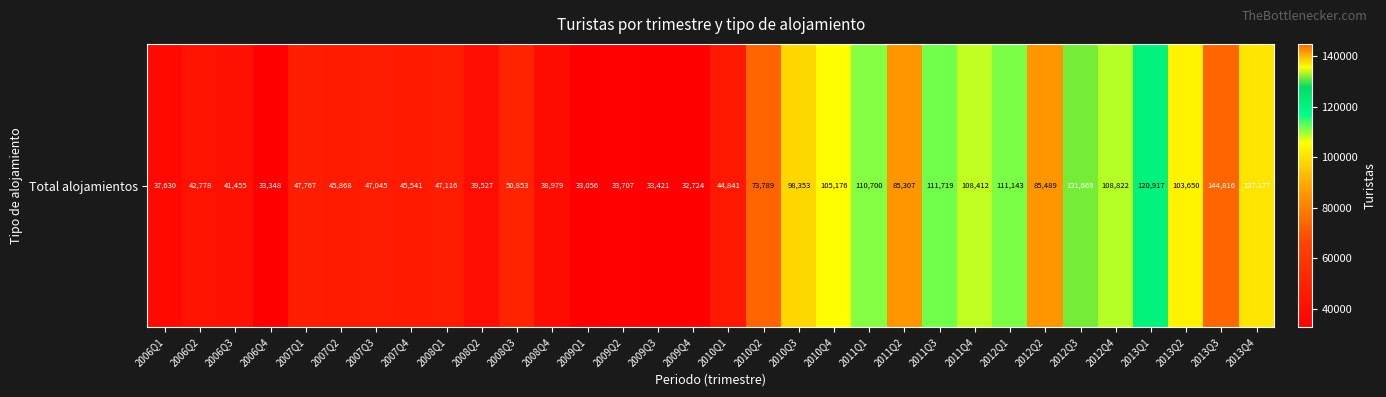

At which label does the data first exceed 50853?

2010Q2